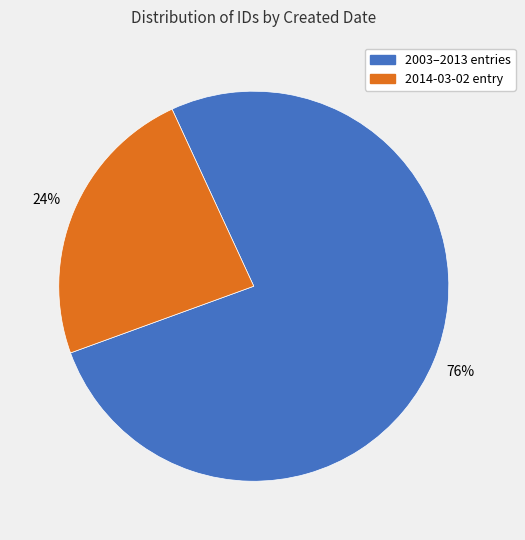

Is there any slice that represents more than half of the pie?

Yes